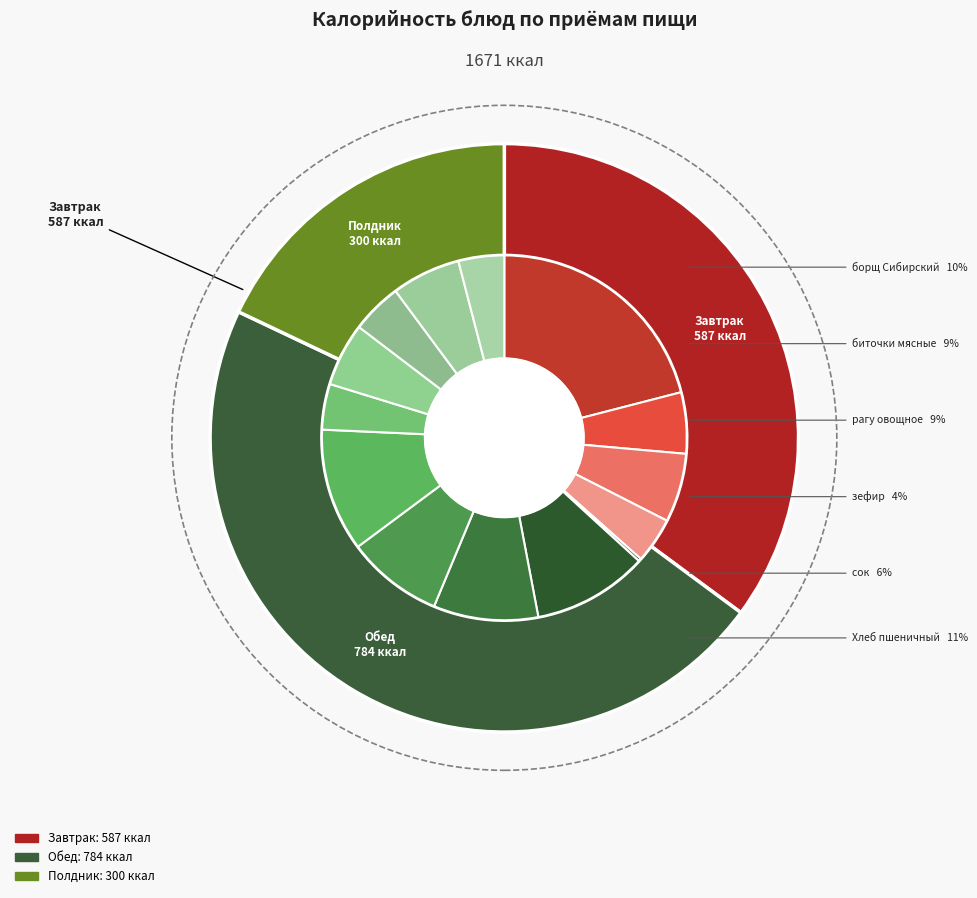

What percentage is NOT represented by биточки мясные?

91.5%